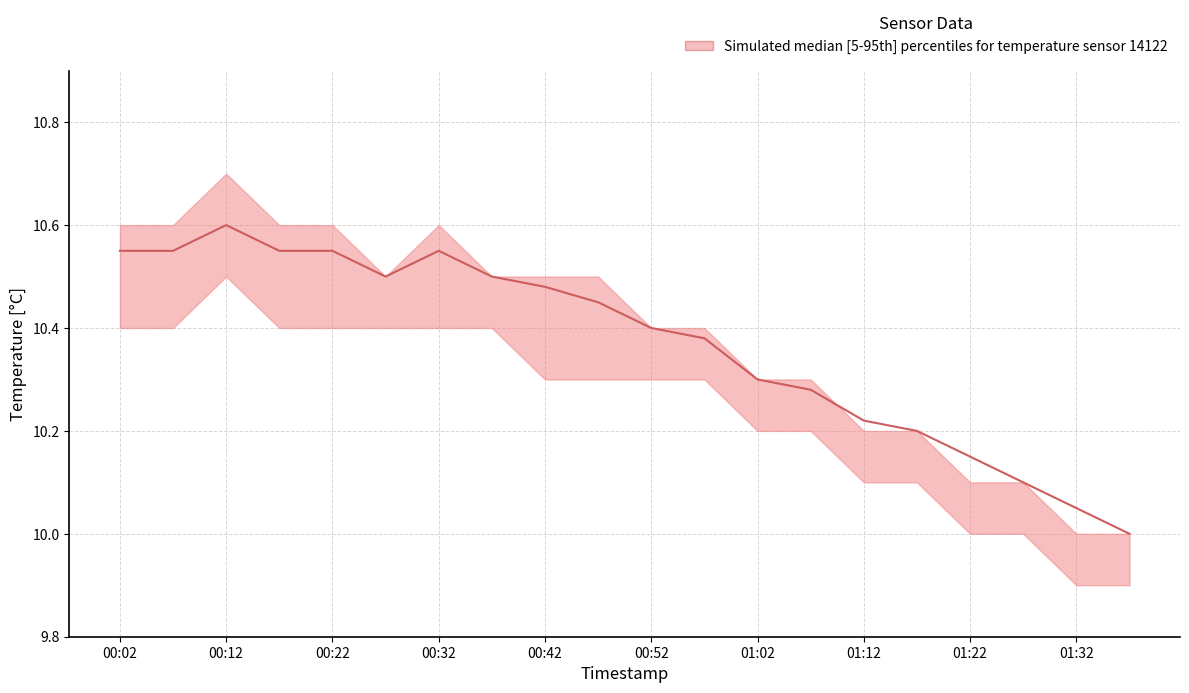

At how many categories does at least one series exceed 10?

19